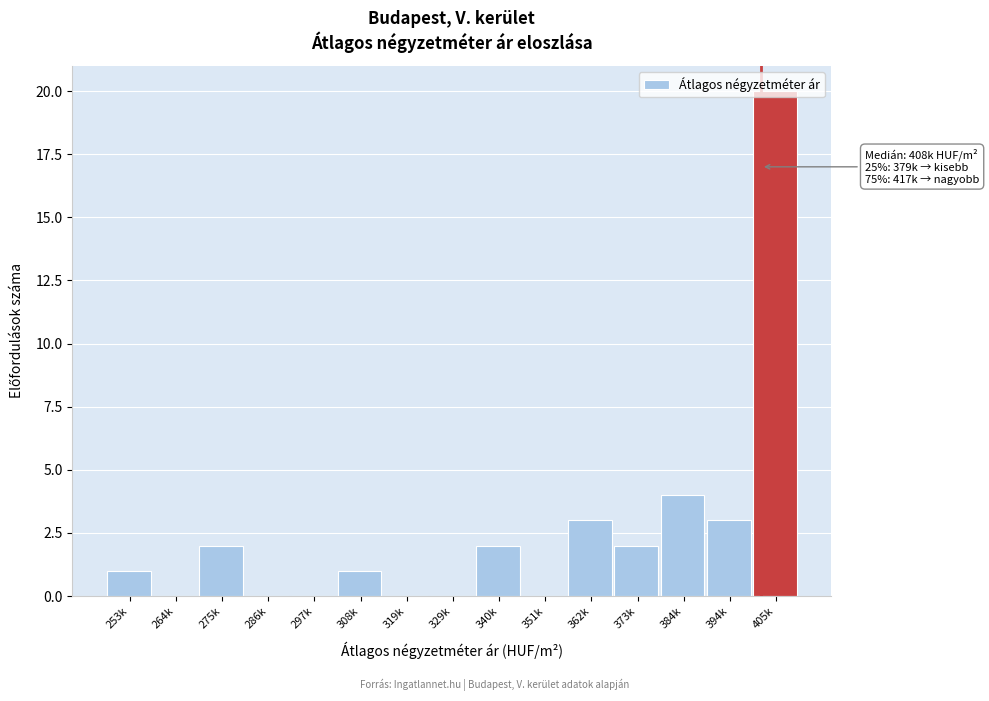

True or false: the data shows 0 at 308k.

False